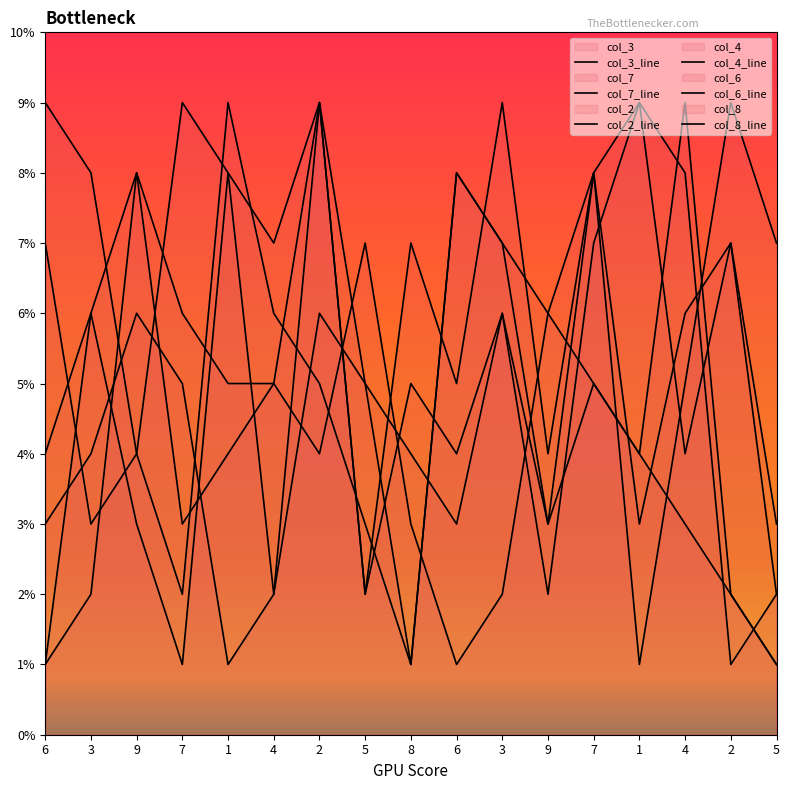

True or false: col_3_line has more than 1 points higher than both neighbors.

True